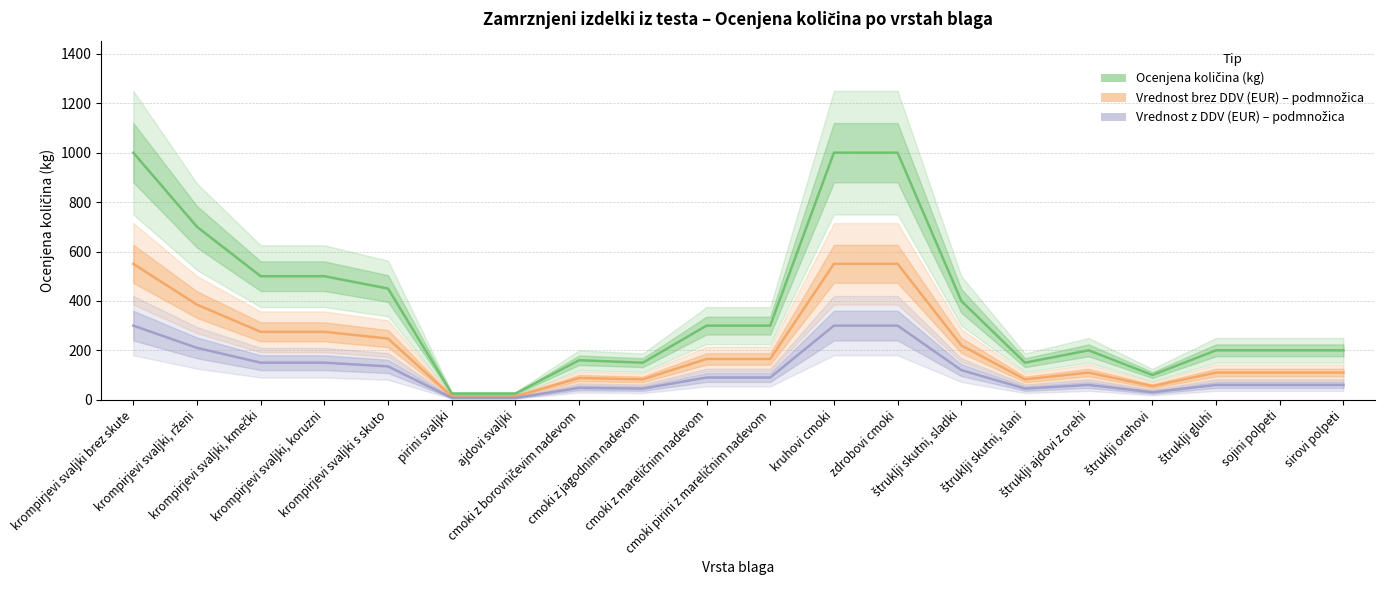

How many interior local peaks does the Vrednost z DDV (EUR) – podmnožica series have?

2